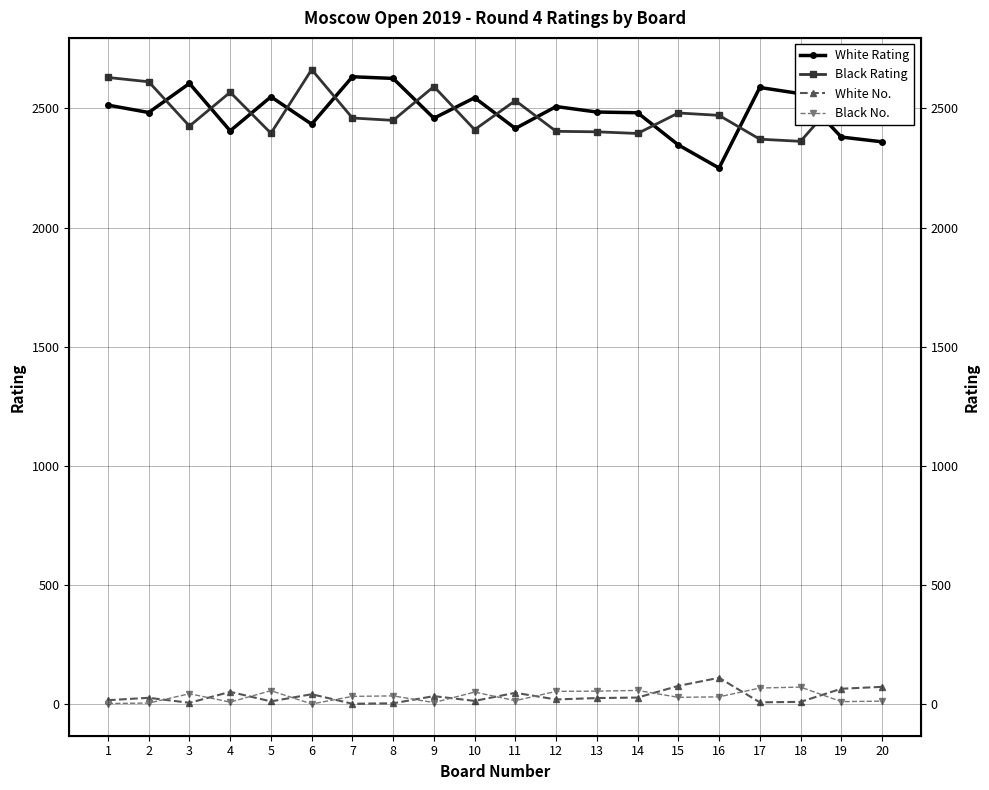

Which series changed the most between 5 and 6?

Black Rating